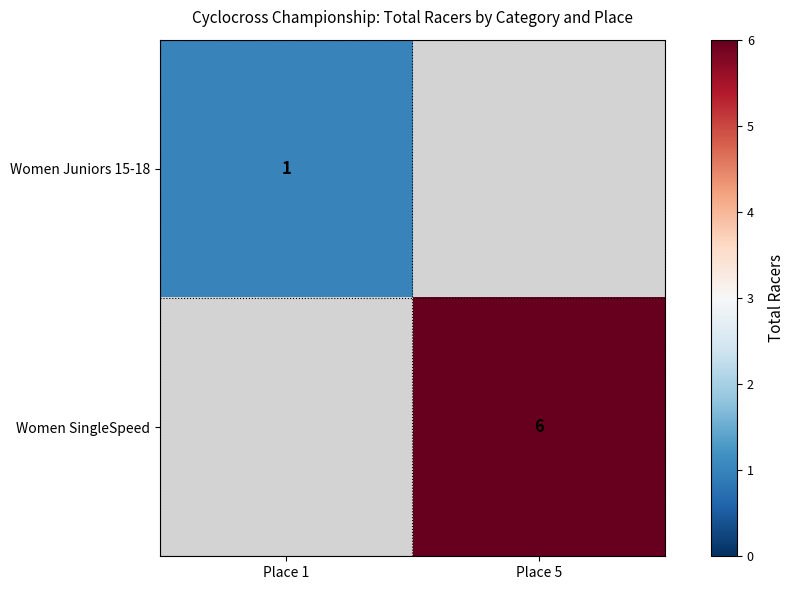

Which category has the lowest value across all series?

Place 1